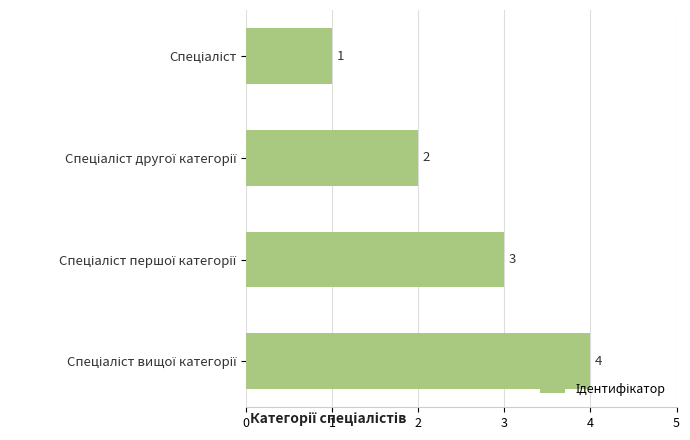

What is the maximum value shown in the chart?

4